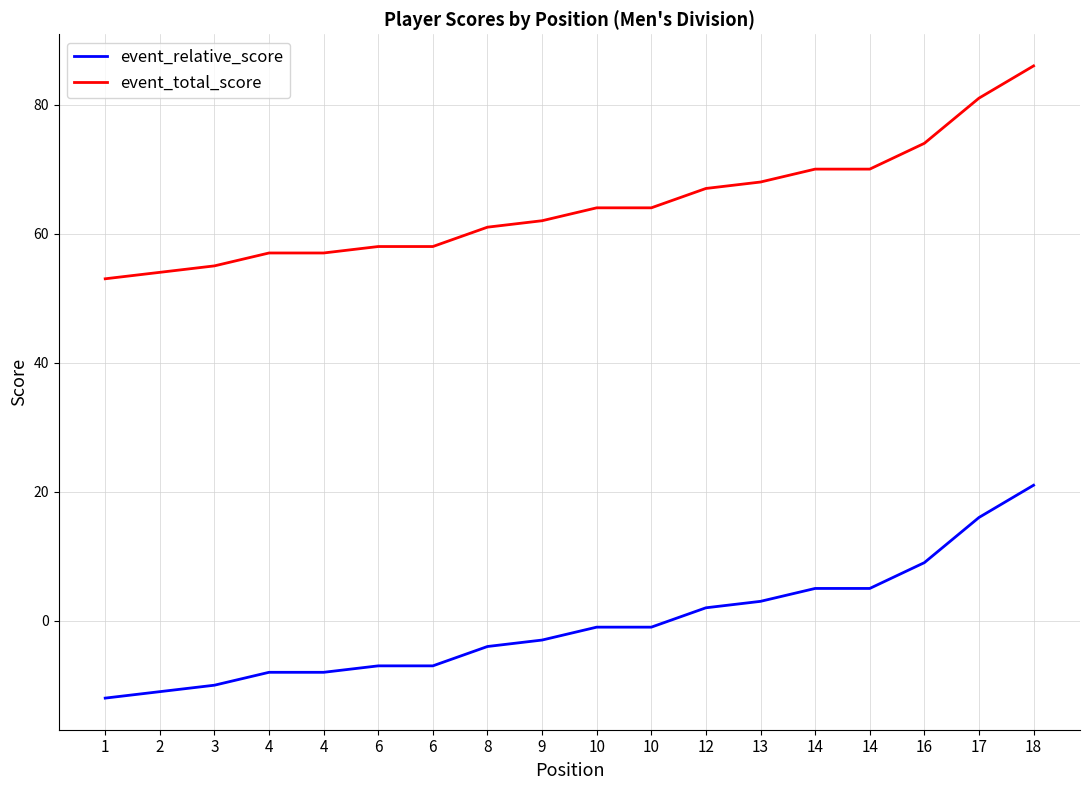

How many lines are shown in the chart?

2